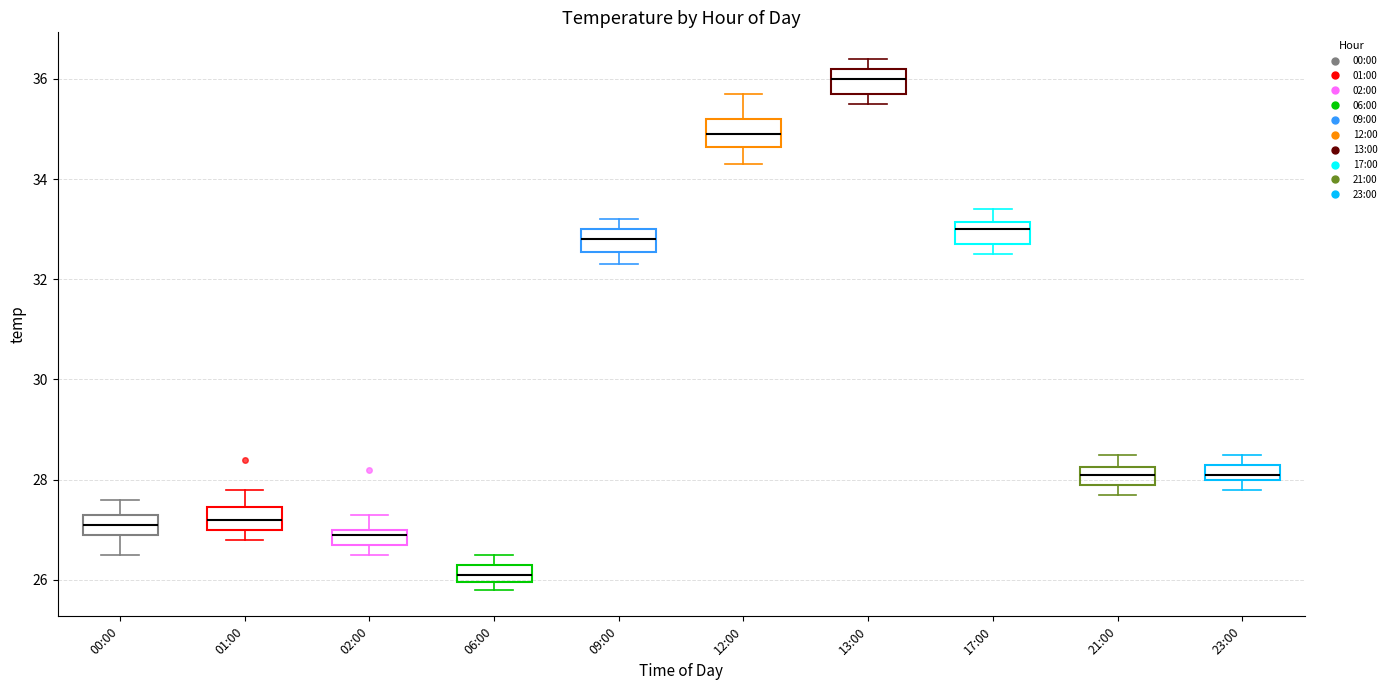

Reading left to right, transcribe this box plot: for each box, give where its median line is, the range the box spans, and where its two whiskers end, as read against the y-axis. The values are not printed on the chart, so give them approximately, as read against the axis.

00:00: median 27.2, box 27.0 to 27.4, whiskers 26.6 to 27.6
01:00: median 27.2, box 27.0 to 27.4, whiskers 26.8 to 27.8
02:00: median 27.0 (just below the box's upper edge), box 26.8 to 27.0, whiskers 26.6 to 27.4
06:00: median 26.2, box 26.0 to 26.4, whiskers 25.8 to 26.6
09:00: median 32.8, box 32.6 to 33.0, whiskers 32.4 to 33.2
12:00: median 35.0, box 34.6 to 35.2, whiskers 34.4 to 35.8
13:00: median 36.0, box 35.8 to 36.2, whiskers 35.6 to 36.4
17:00: median 33.0, box 32.8 to 33.2, whiskers 32.6 to 33.4
21:00: median 28.2 (inside the box), box 28.0 to 28.2, whiskers 27.8 to 28.6
23:00: median 28.2, box 28.0 to 28.4, whiskers 27.8 to 28.6